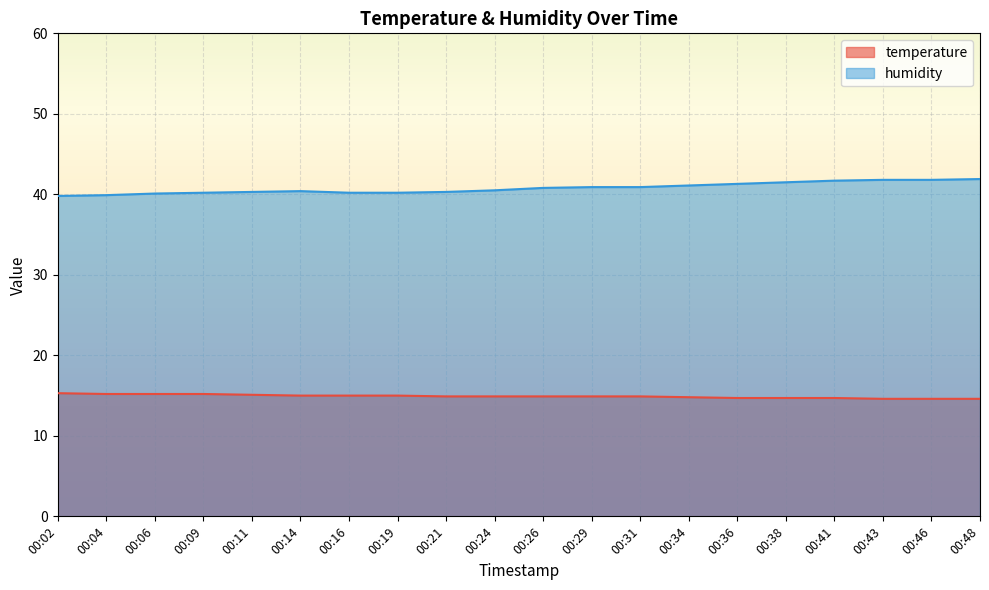

Which label corresponds to the largest value in the chart?

00:48